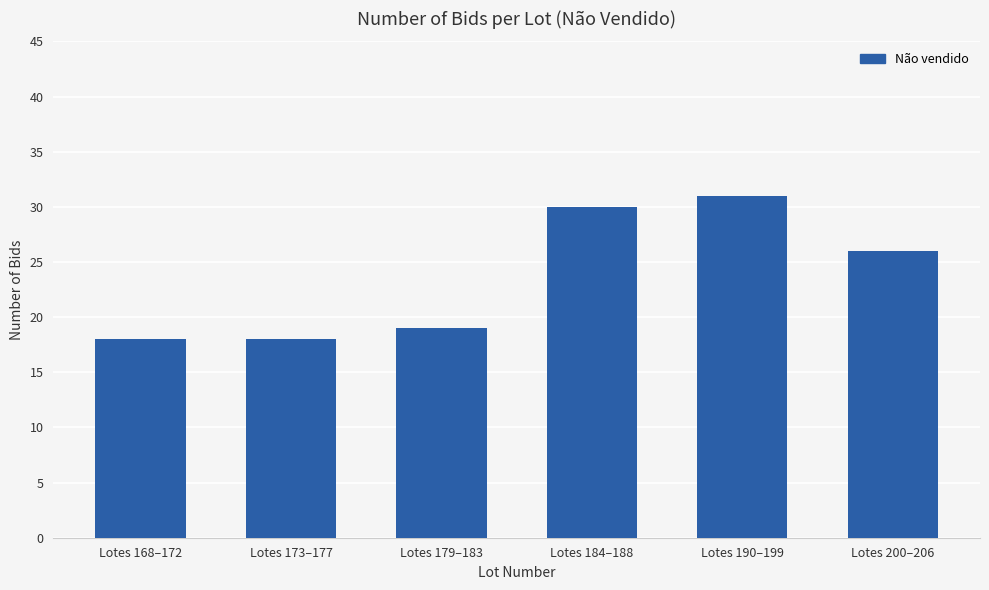

At which label is the value closest to 24?

Lotes 200–206